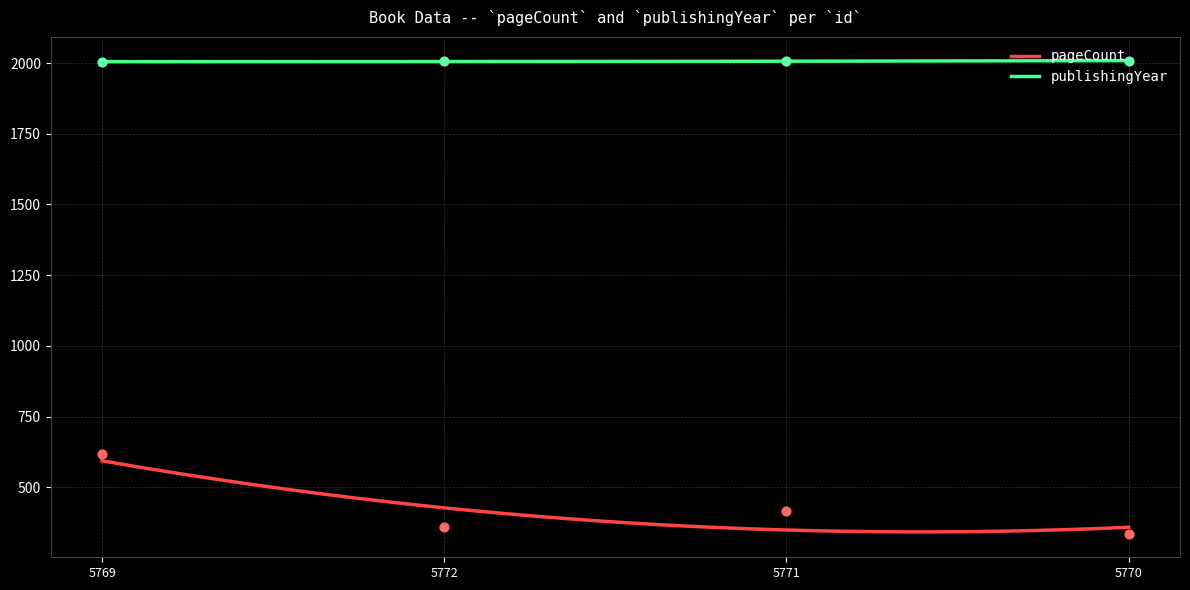

At how many categories does at least one series exceed 407?

4